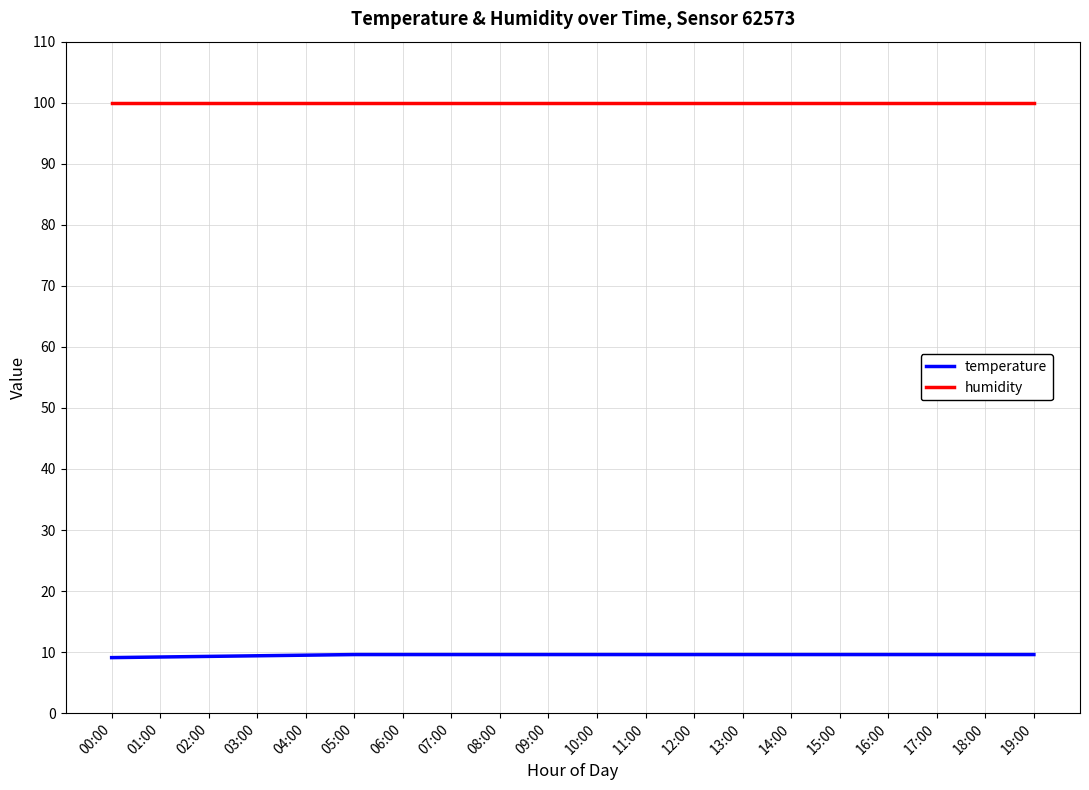

What is the highest value of the humidity series?

99.9